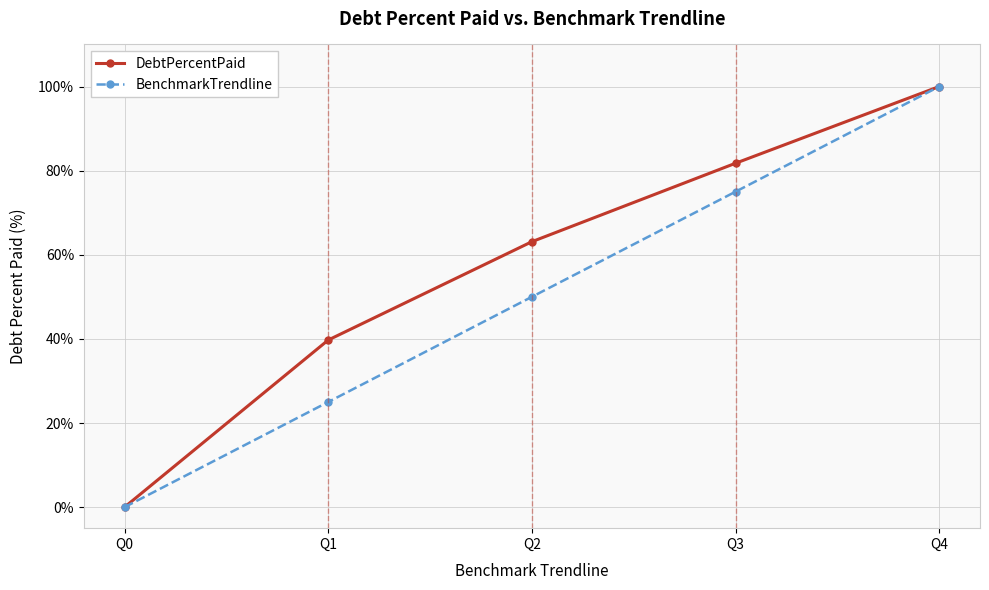

Rank the categories by BenchmarkTrendline value from lowest to highest.

Q0, Q1, Q2, Q3, Q4